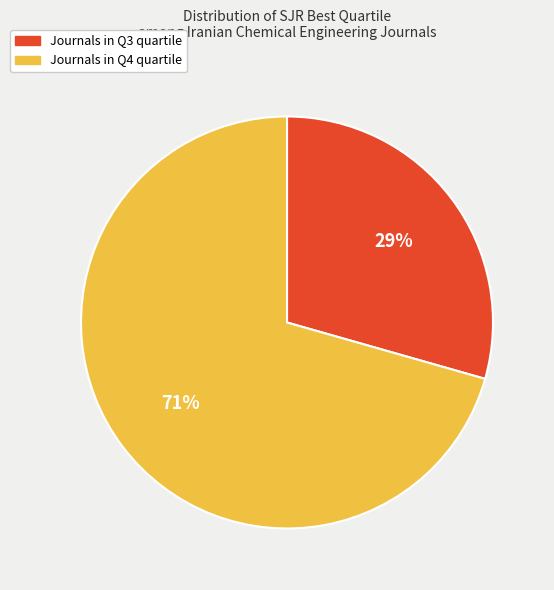

To the nearest percent, what is the average slice percentage?

50%